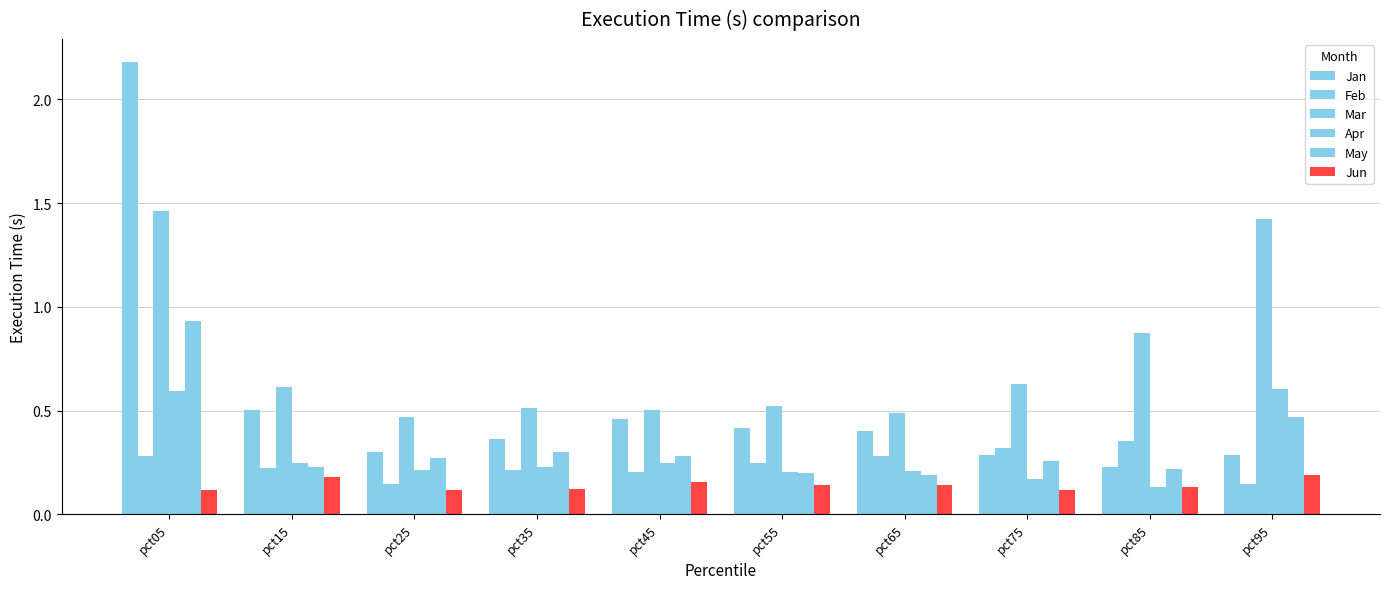

How many categories are shown in the chart?

10